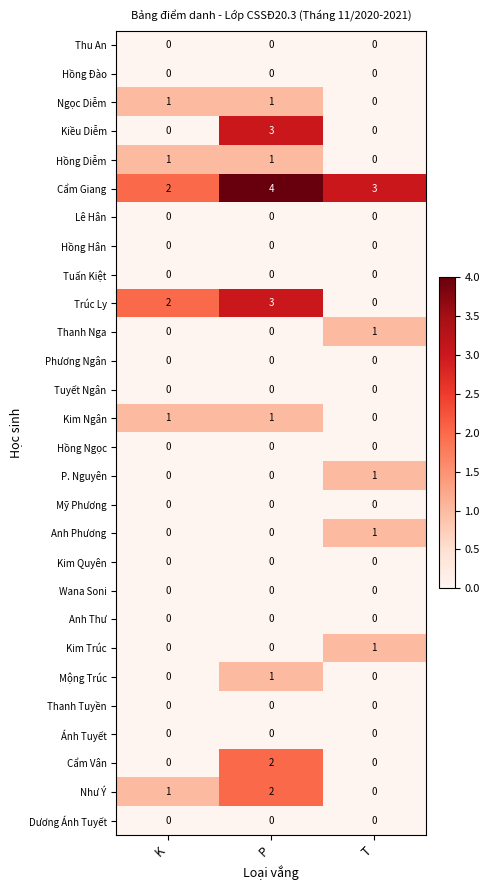

What is the spread (max minus min) of values at K?

2